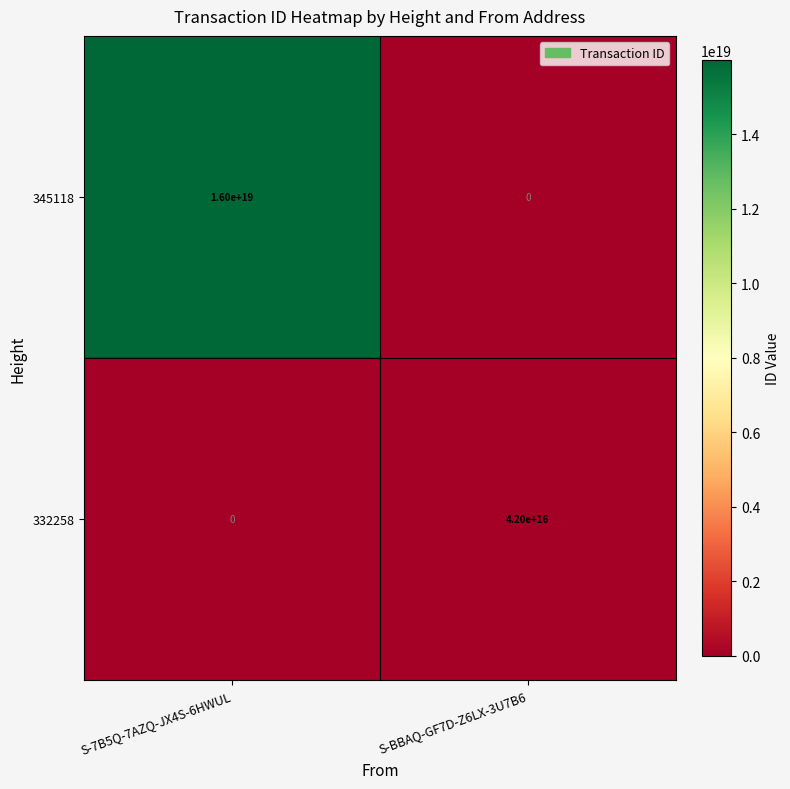

Which category has the highest value across all series?

S-7B5Q-7AZQ-JX4S-6HWUL